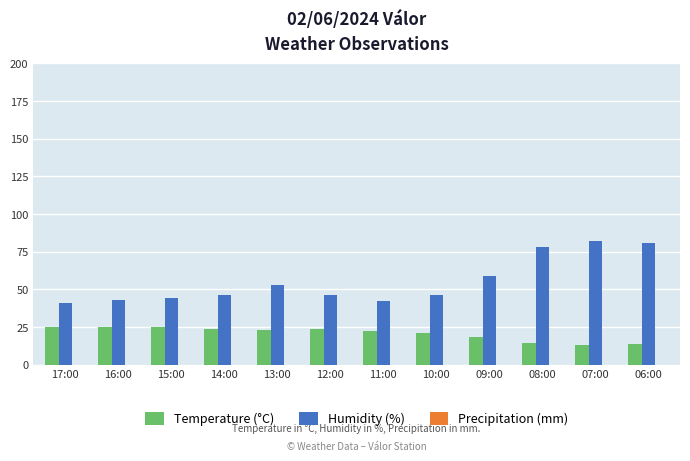

What is the difference between the highest and lowest values at 06:00?

67.4